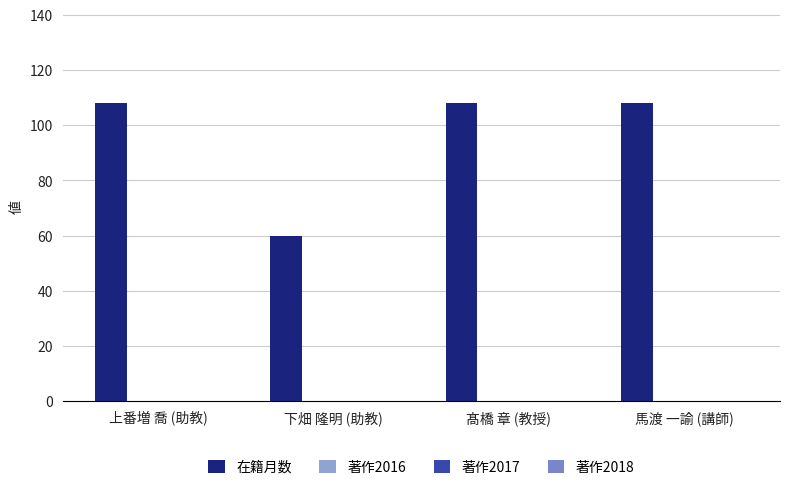

How many bars are there in total?

4